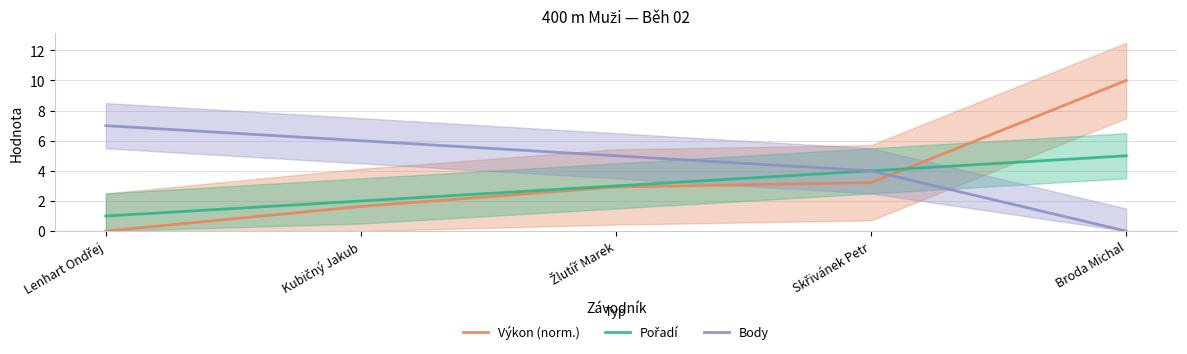

Where is Výkon (norm.) nearest to the value 5?

Skřivánek Petr